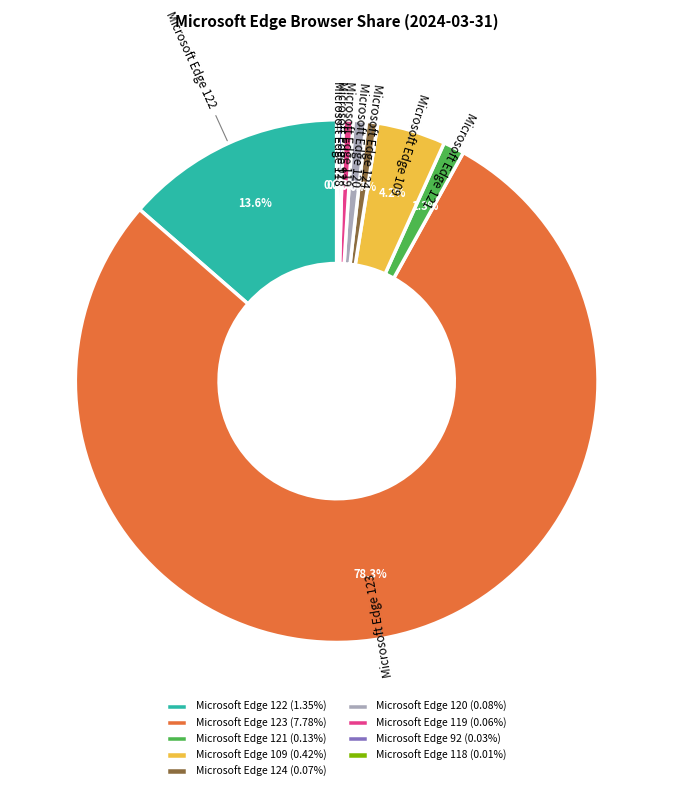

What is the ratio of the value at Microsoft Edge 109 to the value at Microsoft Edge 121?

3.2